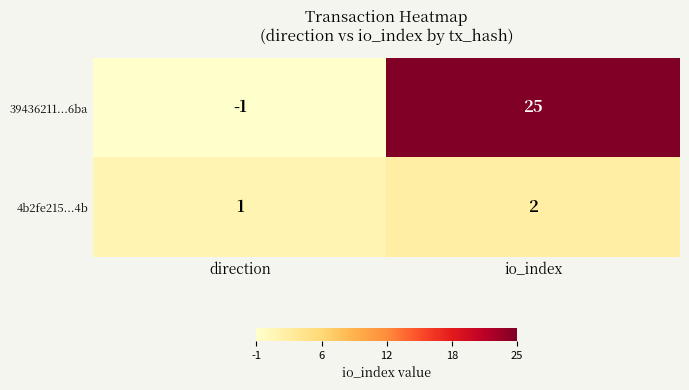

What is the sum of all 4b2fe215...4b values?

3